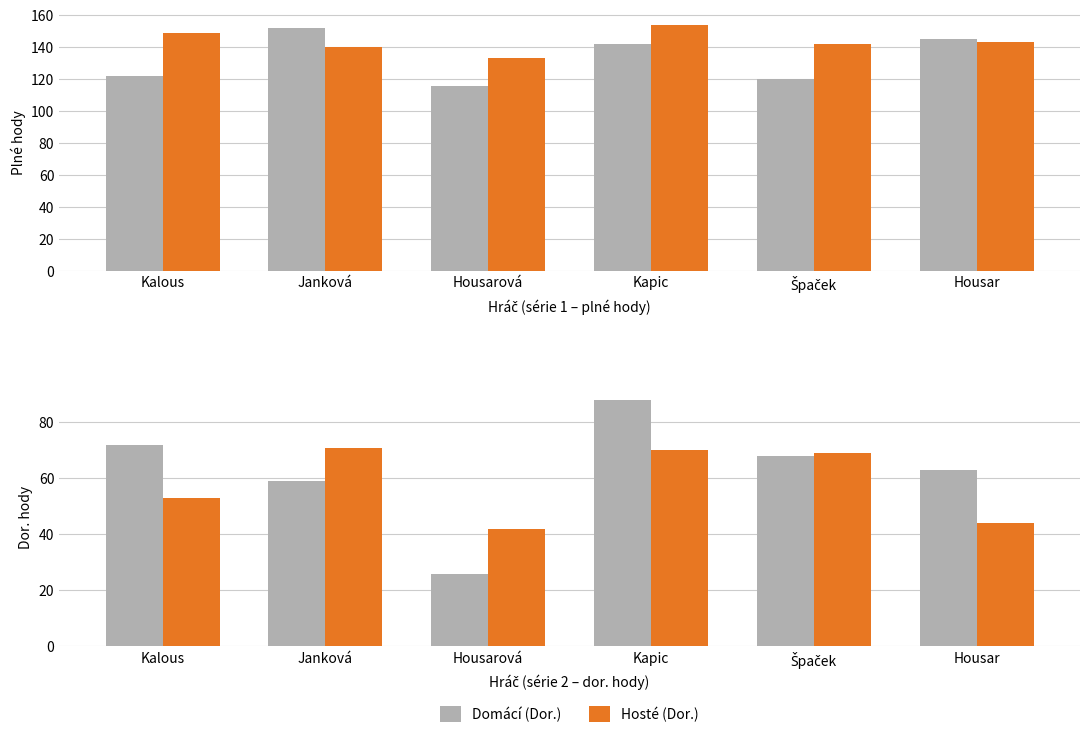

Reading left to right, extract all data points from this chart.

Domácí (Plné): 122	152	116	142	120	145
Hosté (Plné): 149	140	133	154	142	143
Domácí (Dor.): 72	59	26	88	68	63
Hosté (Dor.): 53	71	42	70	69	44